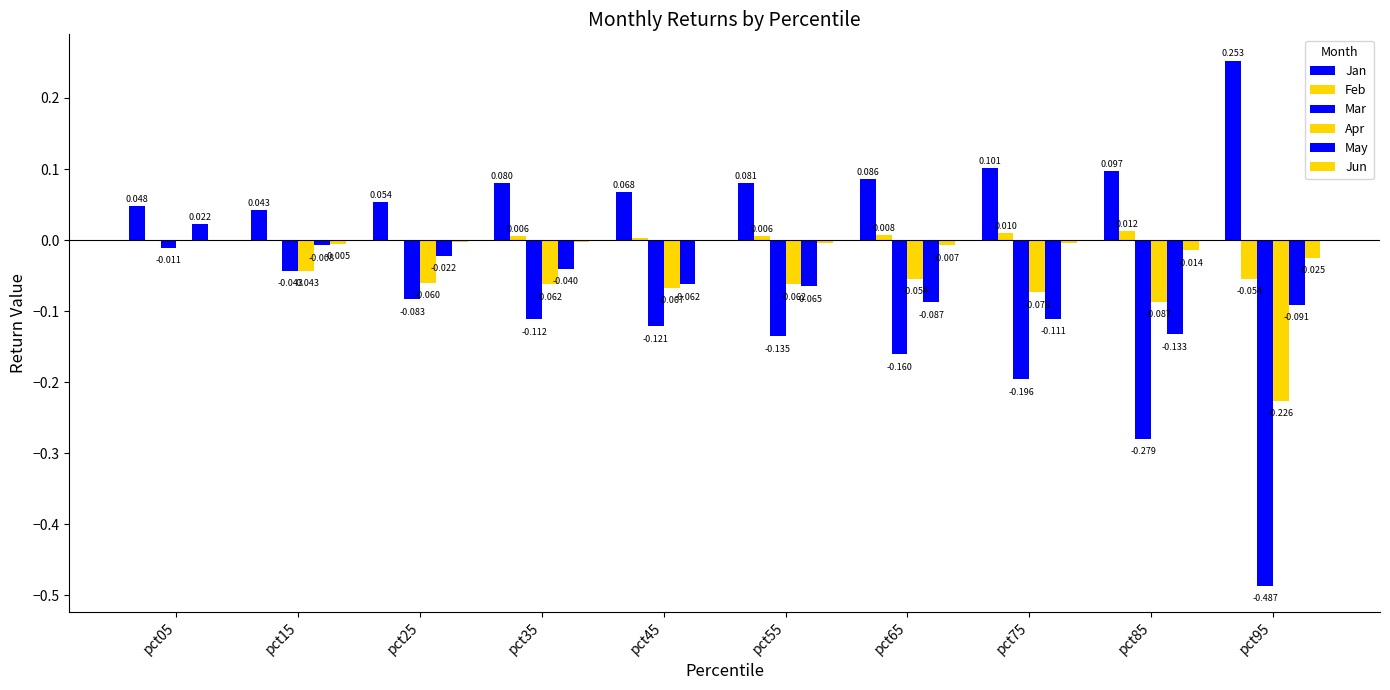

Which series has the largest total across all categories?

Jan